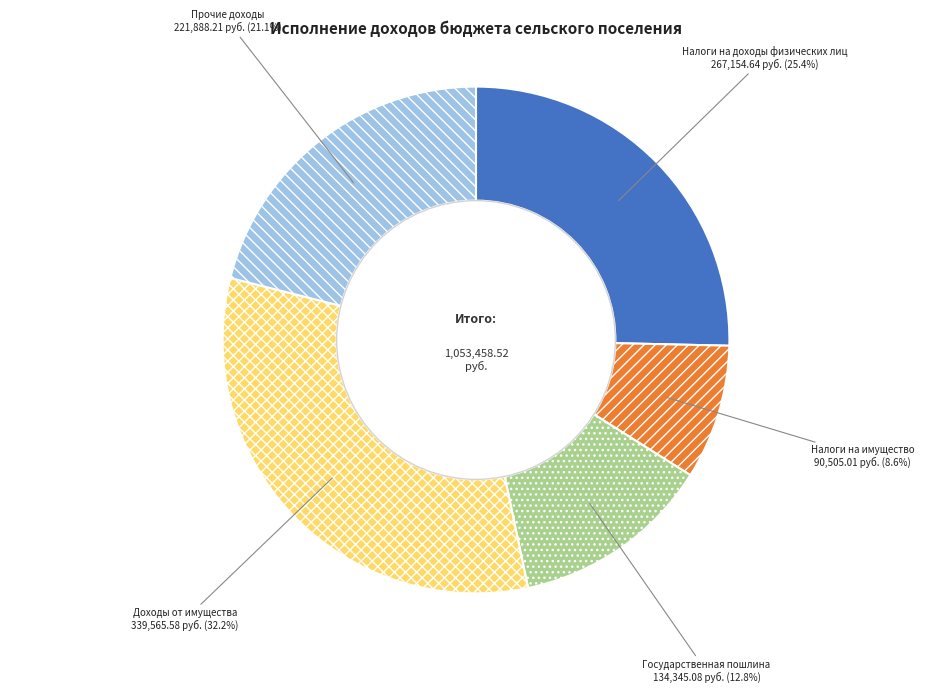

Is Налоги на доходы физических лиц the majority of the pie?

No